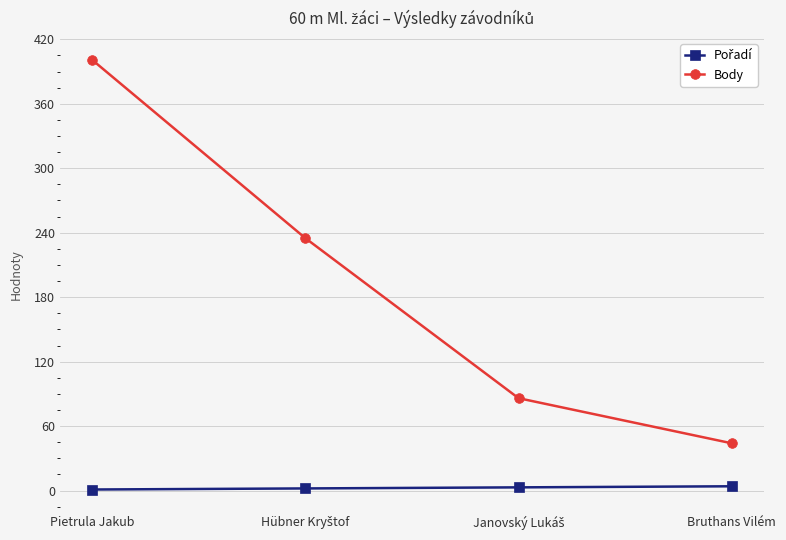

The Body series shows 44 at Bruthans Vilém. True or false?

True